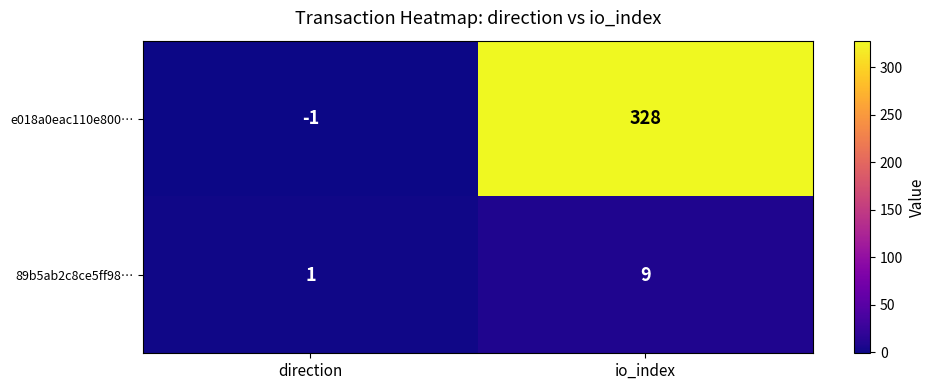

Rank the series by their average value, from highest to lowest.

e018a0eac110e800…, 89b5ab2c8ce5ff98…